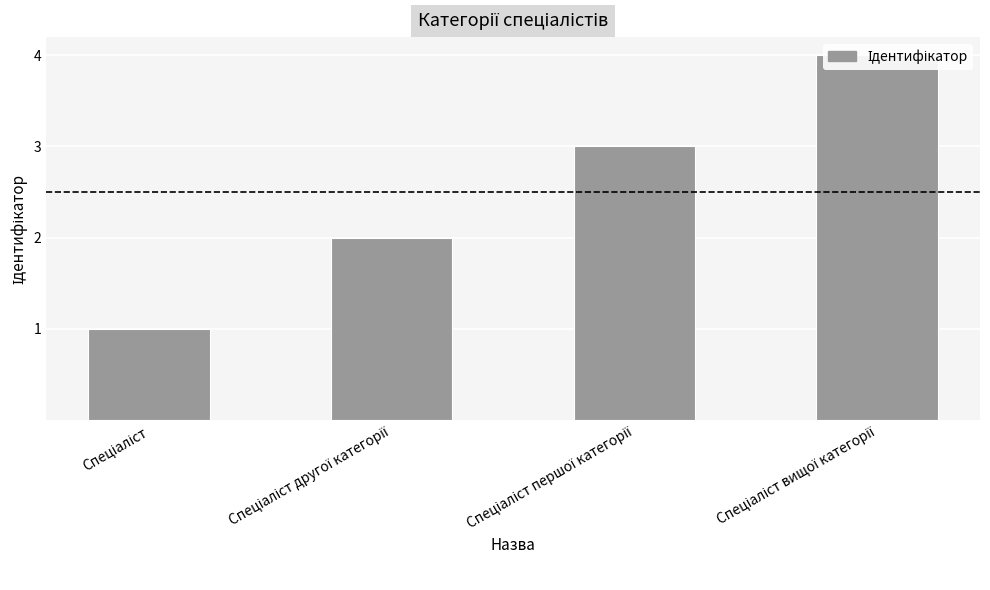

Does the chart contain any negative values?

No